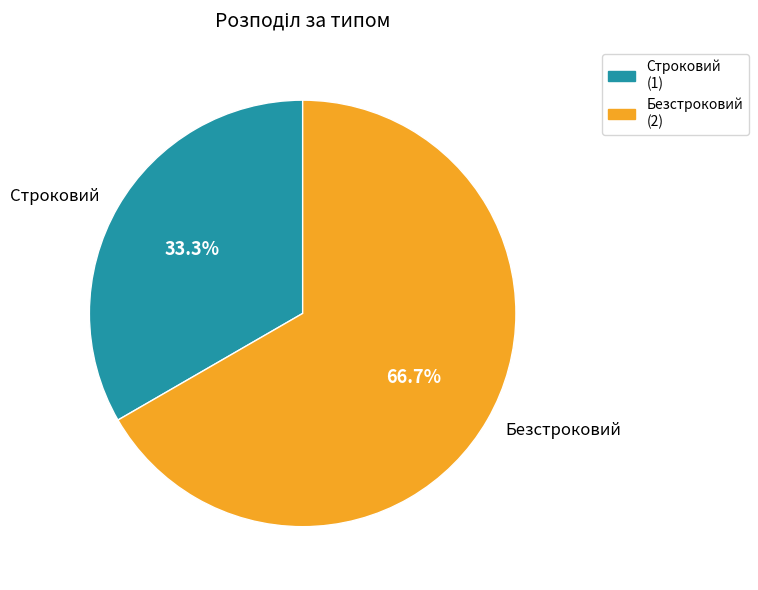

Does Безстроковий account for over 50% of the chart?

Yes